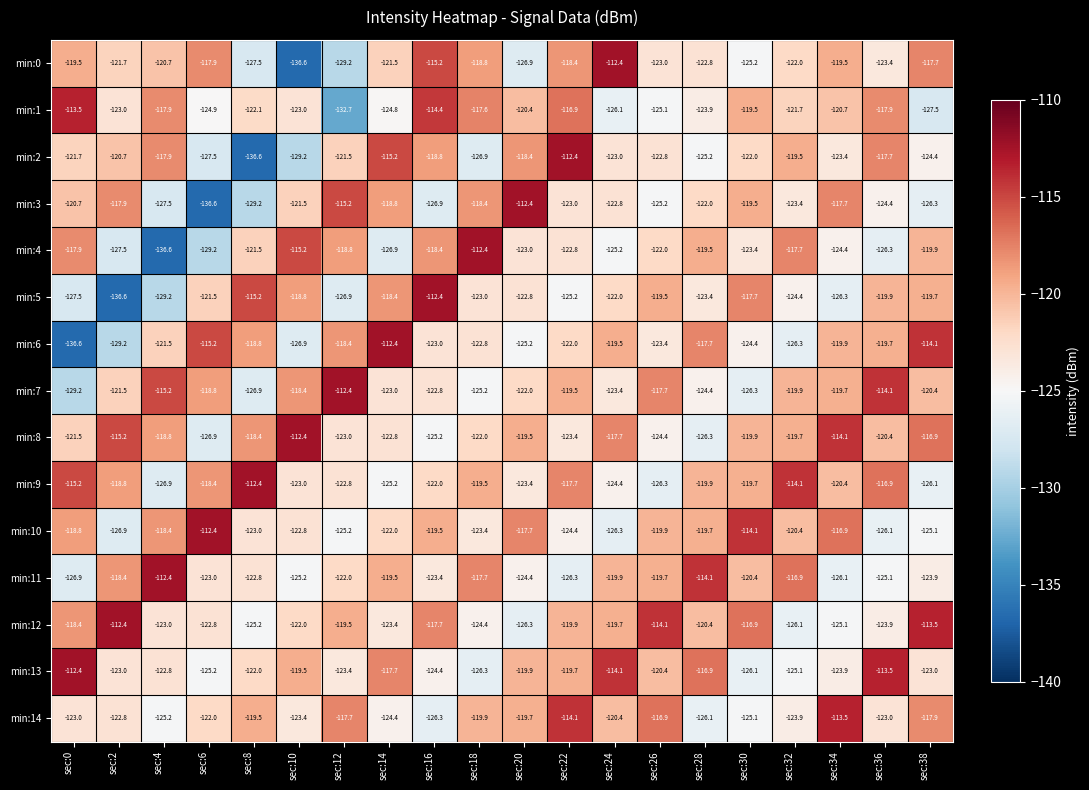

Between sec:0 and sec:14, which series saw the biggest shift?

min:6